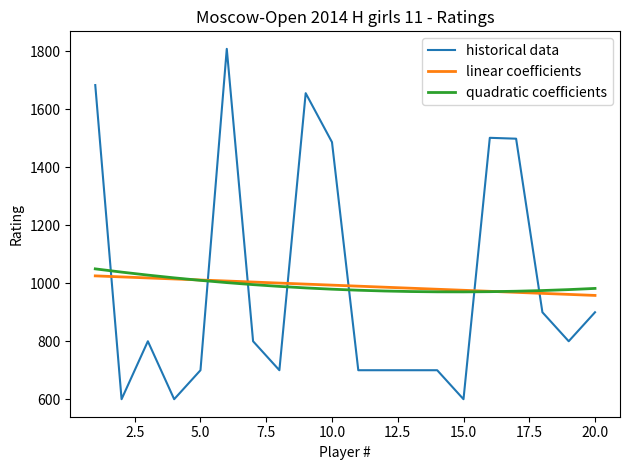

Which series has the largest range (max minus min)?

historical data